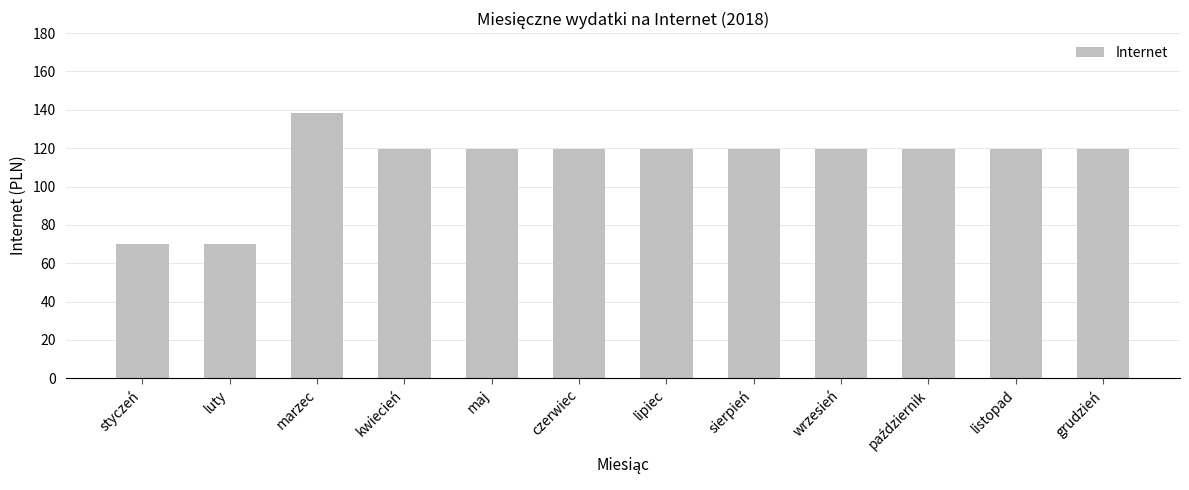

What is the minimum value shown in the chart?

70.0